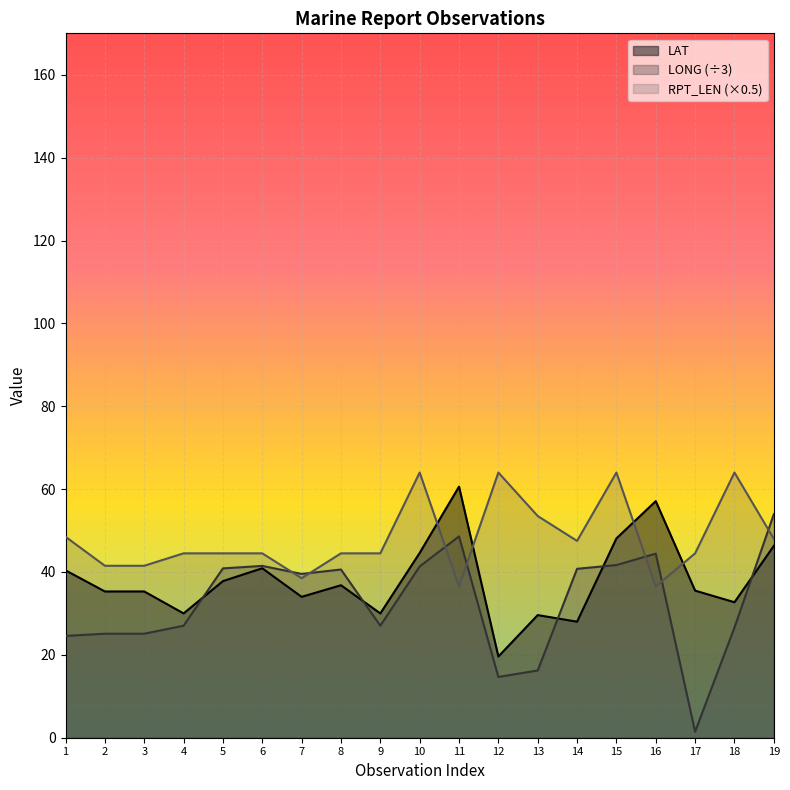

Does the chart display data point markers on the line(s)?

No